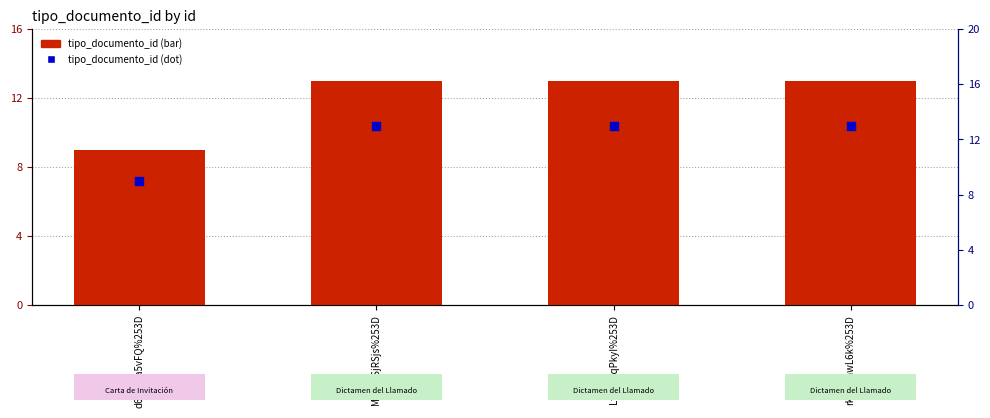

At how many categories does at least one series exceed 12?

3